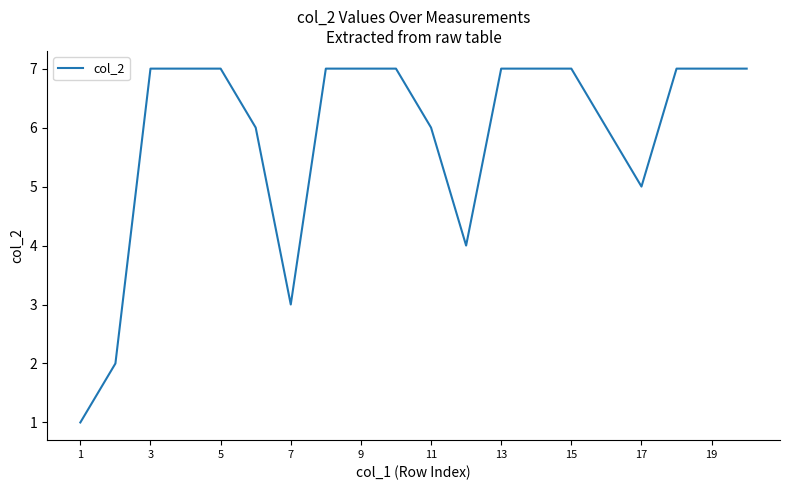

What is the difference between the maximum and minimum values?

6